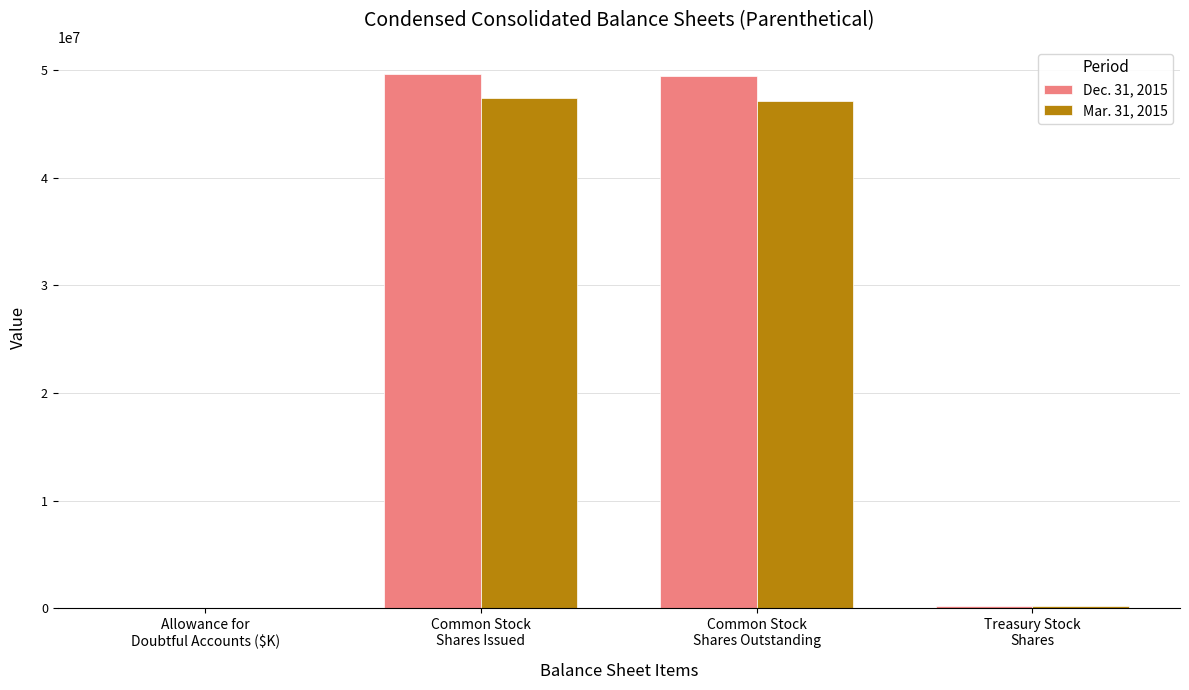

How many groups of bars are there?

4